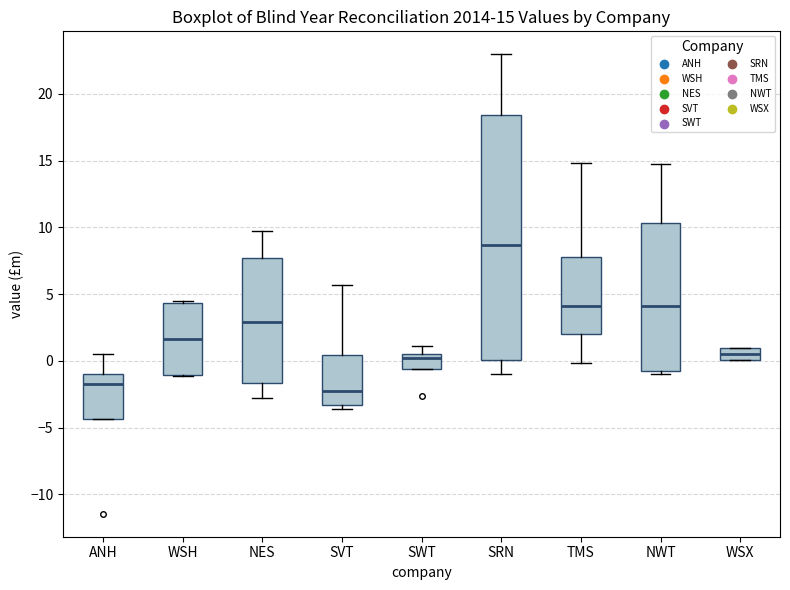

Which box has the highest median line?

SRN